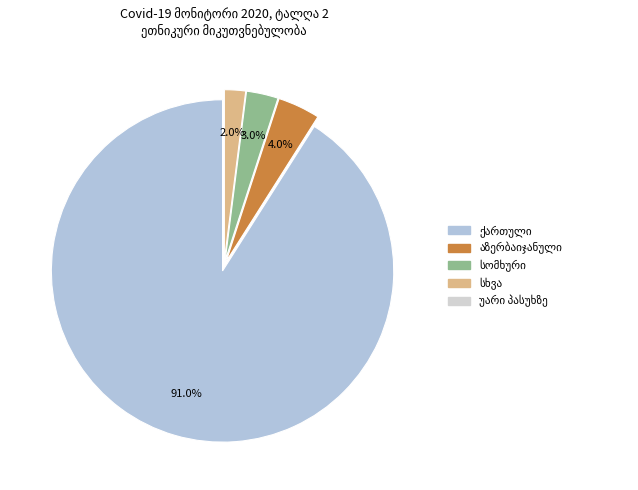

What percentage do აზერბაიჯანული and უარი პასუხზე together represent?

4.0%